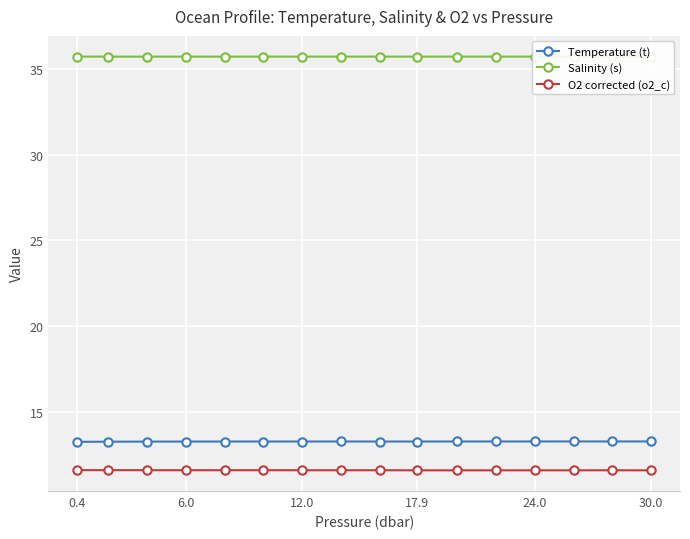

How many Temperature (t) values are between 13 and 14?

16